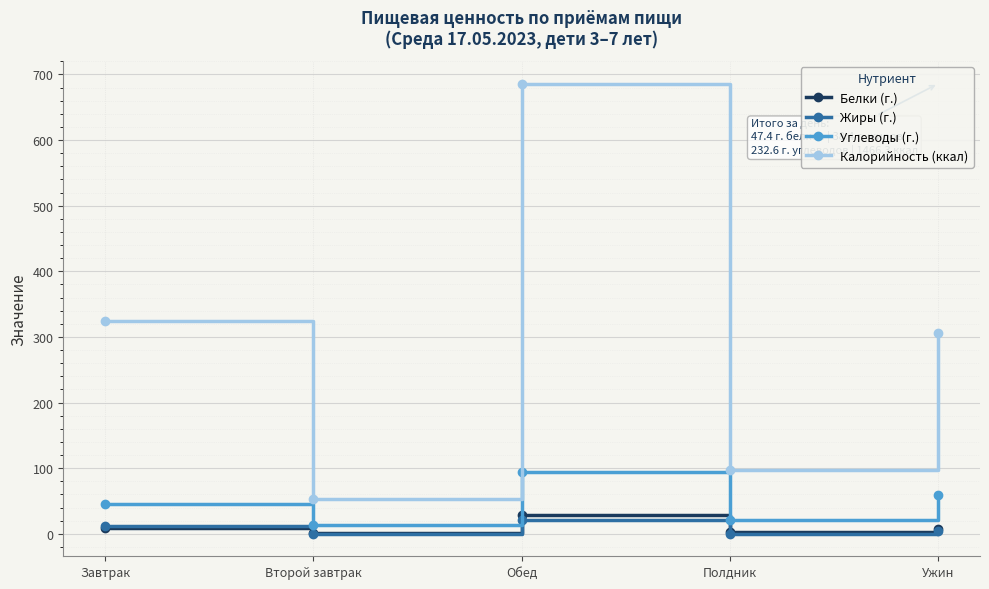

True or false: Углеводы (г.) and Калорийность (ккал) intersect in this chart.

False